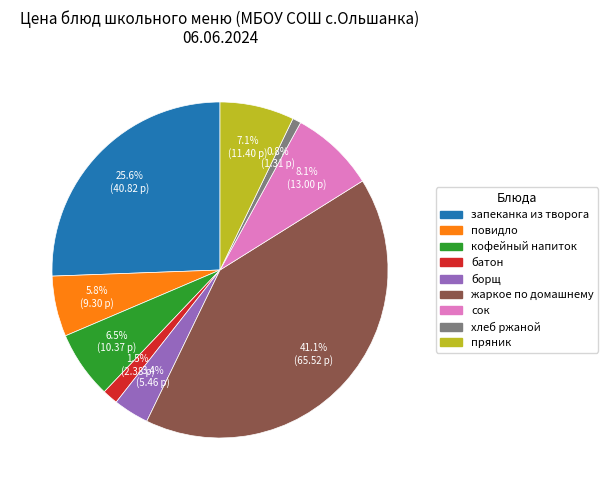

To the nearest percent, what portion does борщ represent?

3%